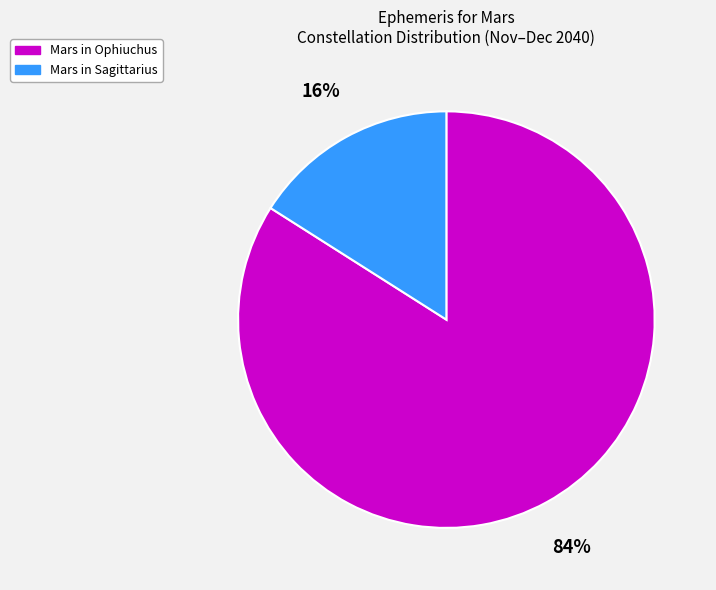

Is there a majority slice in this chart?

Yes